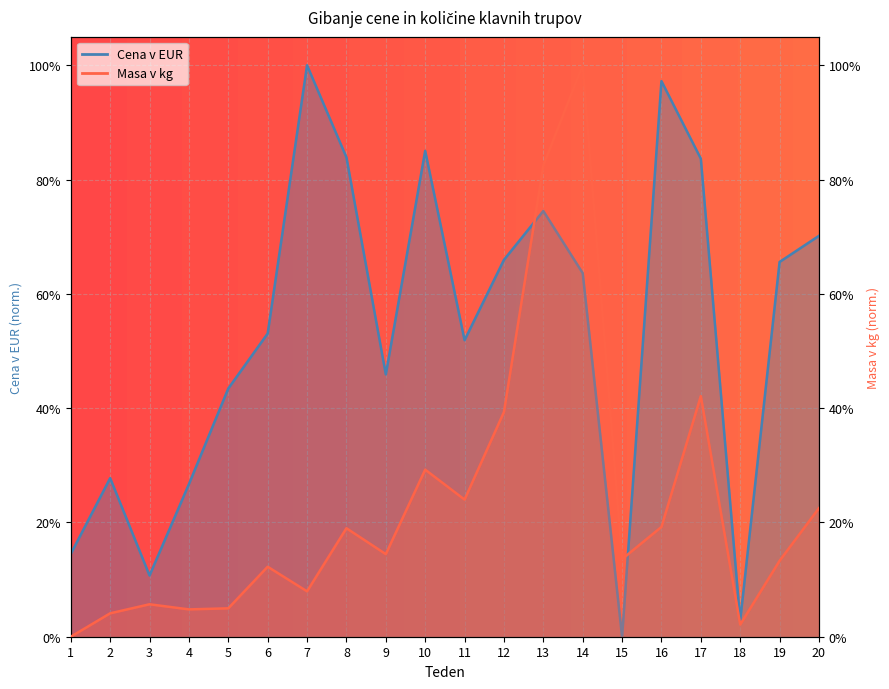

Rank the series by their average value, from highest to lowest.

Cena v EUR, Masa v kg